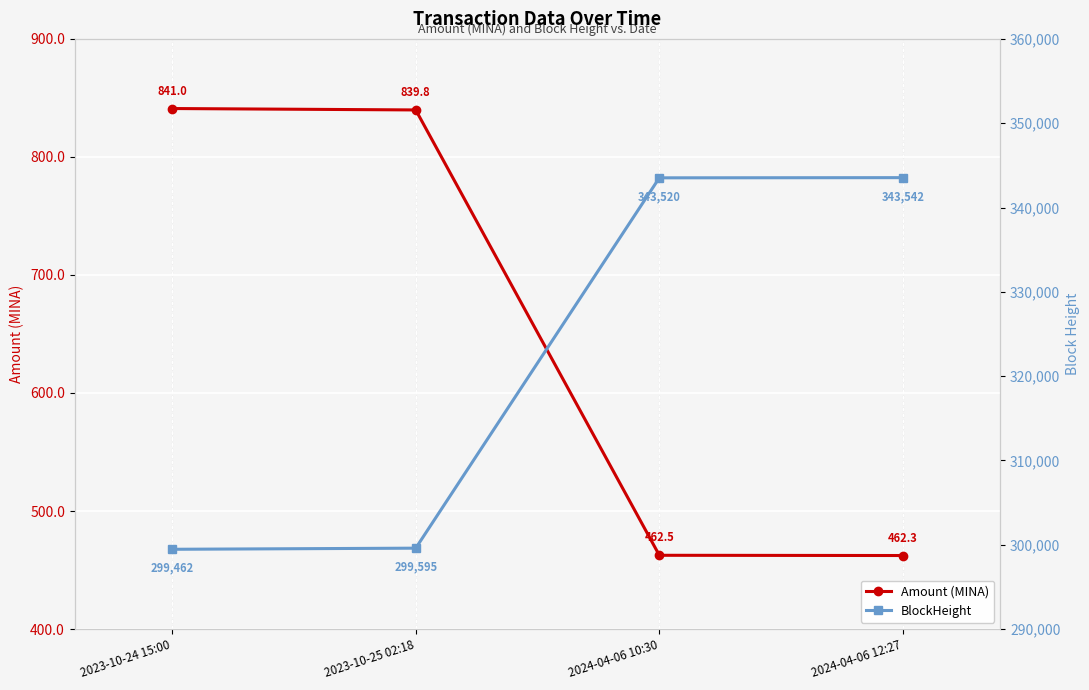

Where does the Amount (MINA) series first go above 839?

2023-10-24 15:00